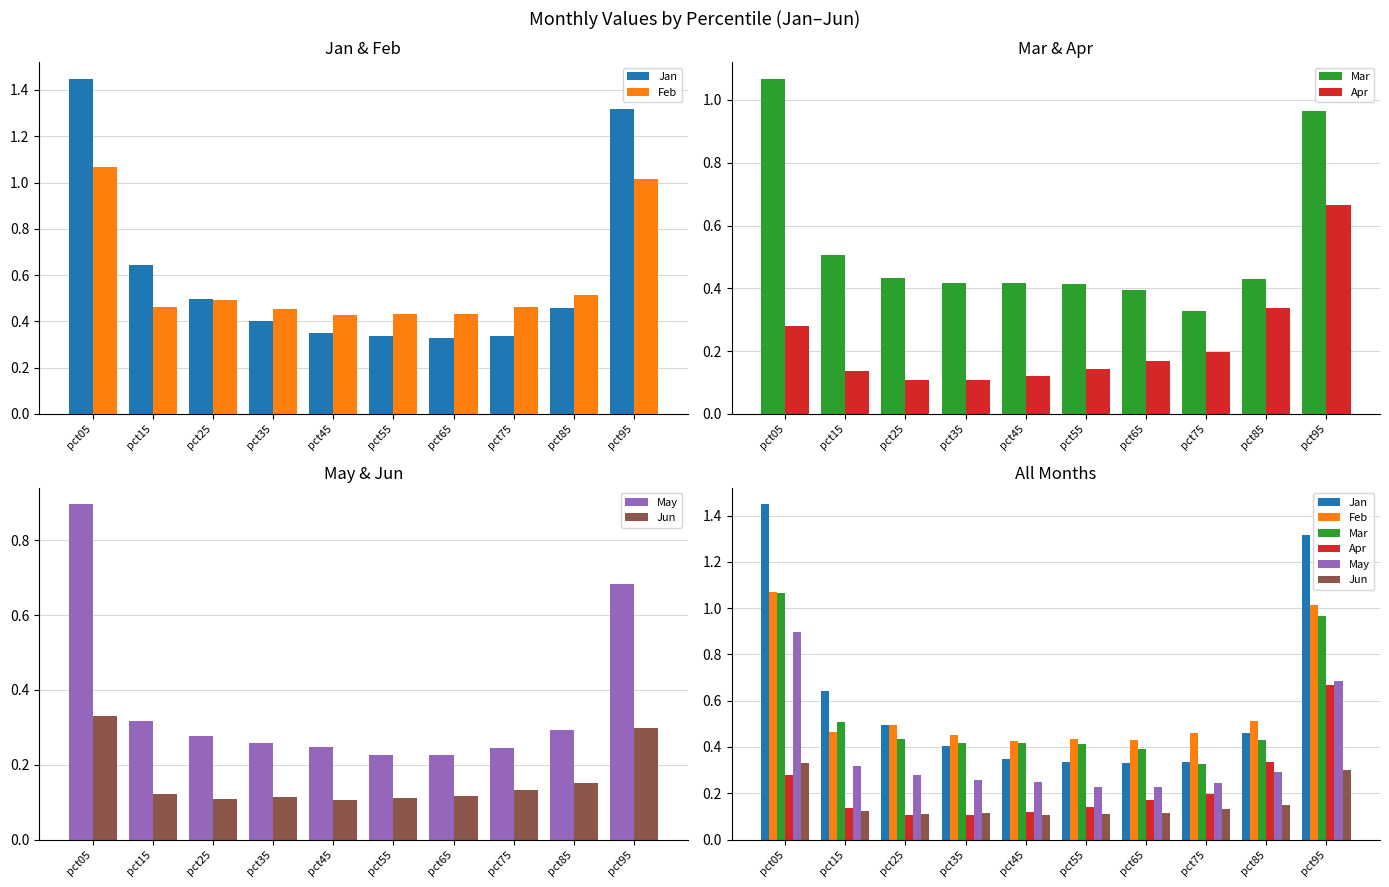

What is the smallest value displayed?

0.1